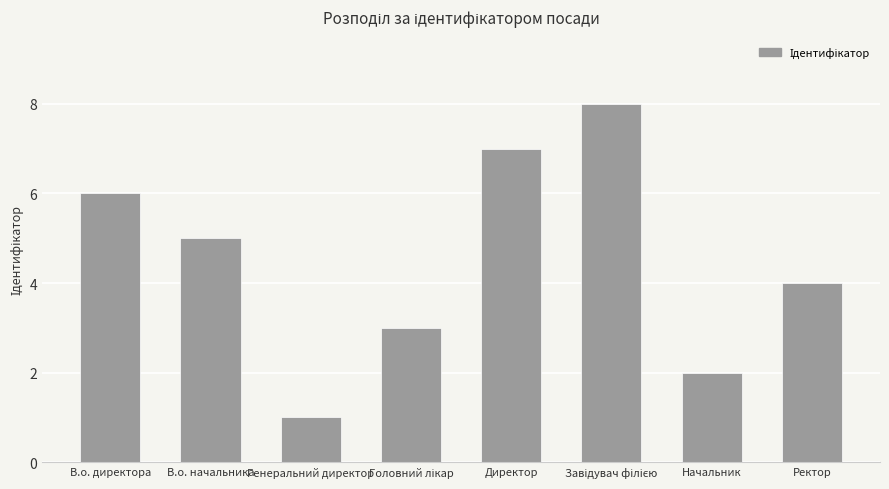

How many distinct data groups are displayed?

1